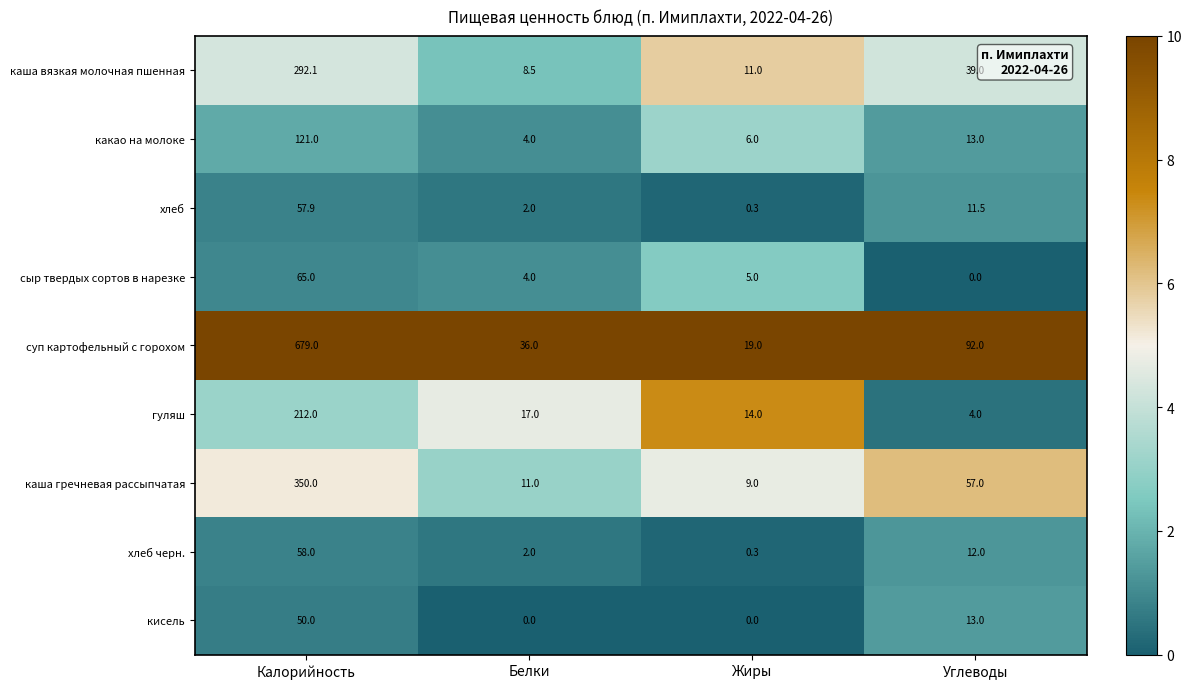

At how many categories does at least one series exceed 7?

4